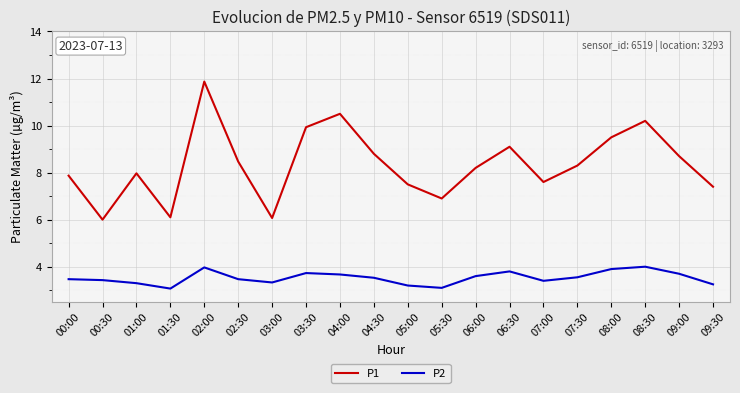

List the series in order of their overall mean, highest first.

P1, P2